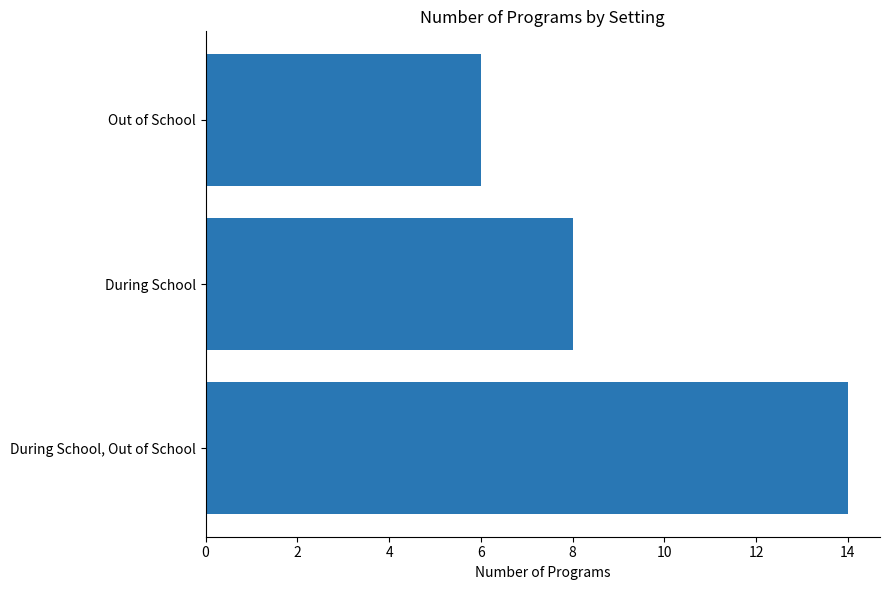

How many values are below 8?

1